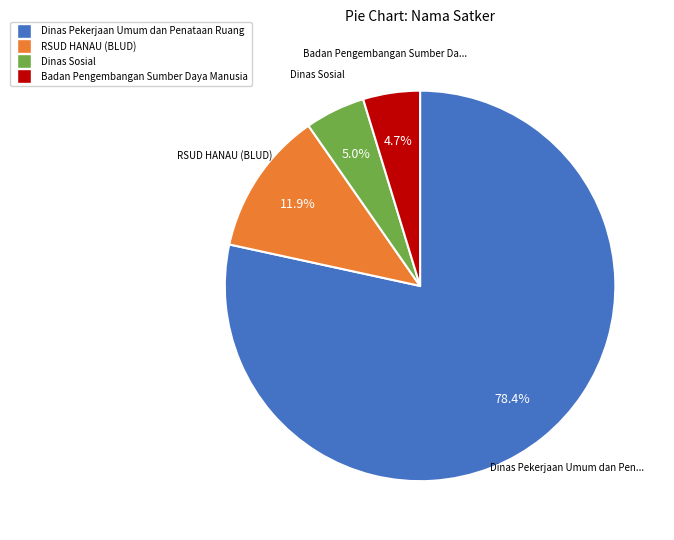

Count the number of slices in the pie.

4